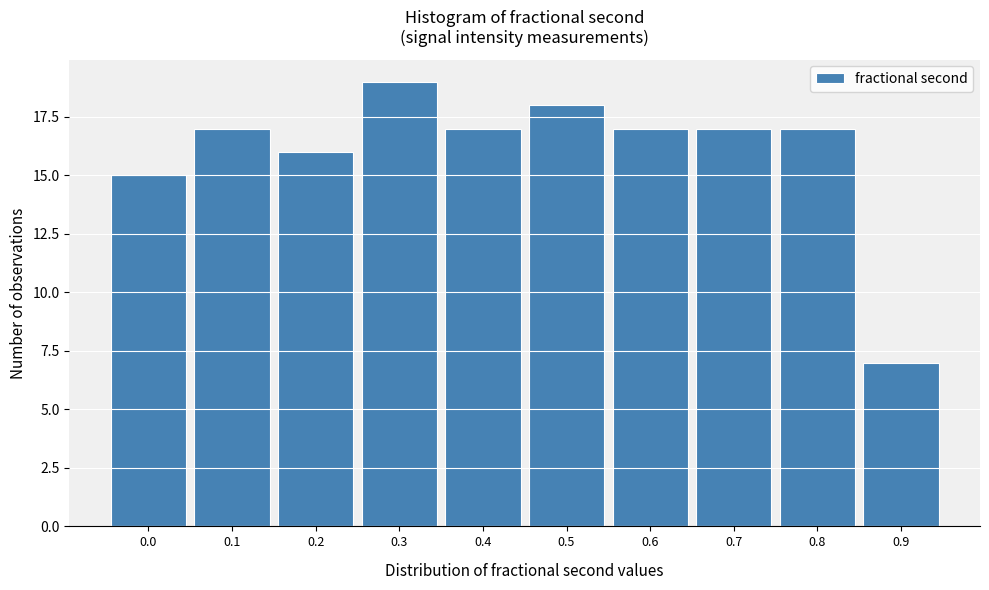

Reading right to left, transcribe all the data shown in this chart.

7	17	17	17	18	17	19	16	17	15